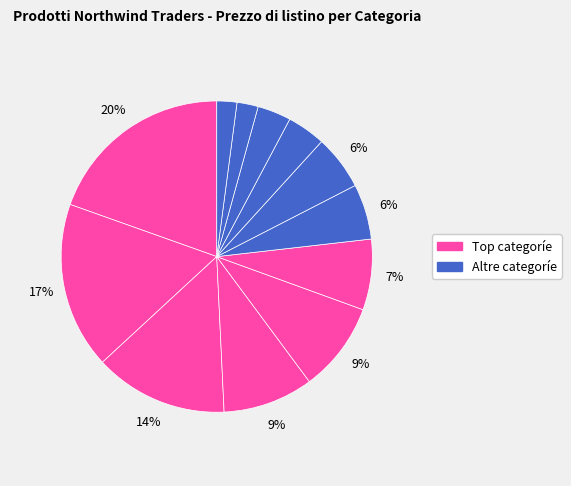

How many slices are in this pie chart?

12